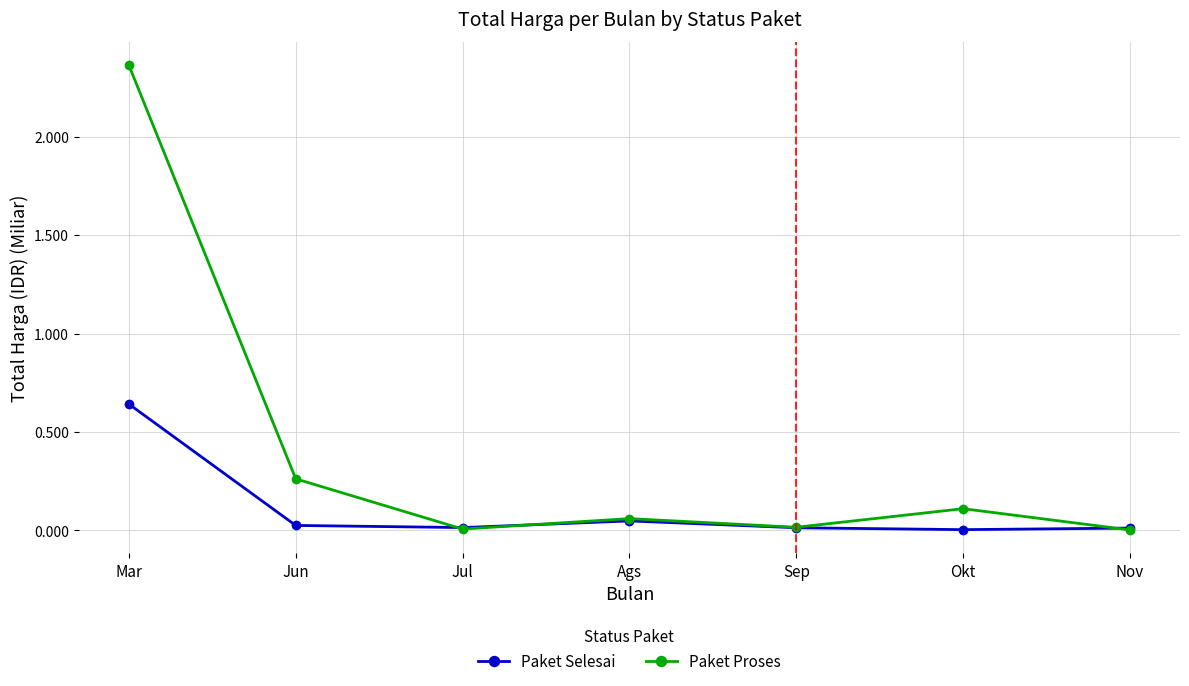

At which category is the sum across all series the highest?

Mar